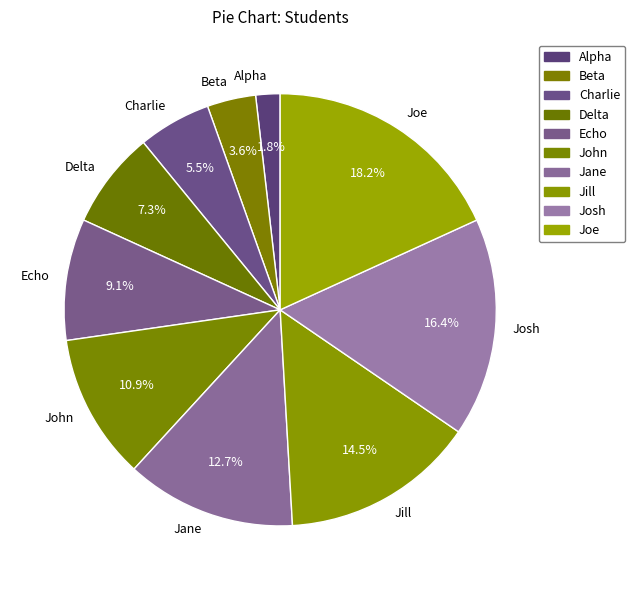

To the nearest percent, what is the difference between the John and Charlie slice percentages?

5%